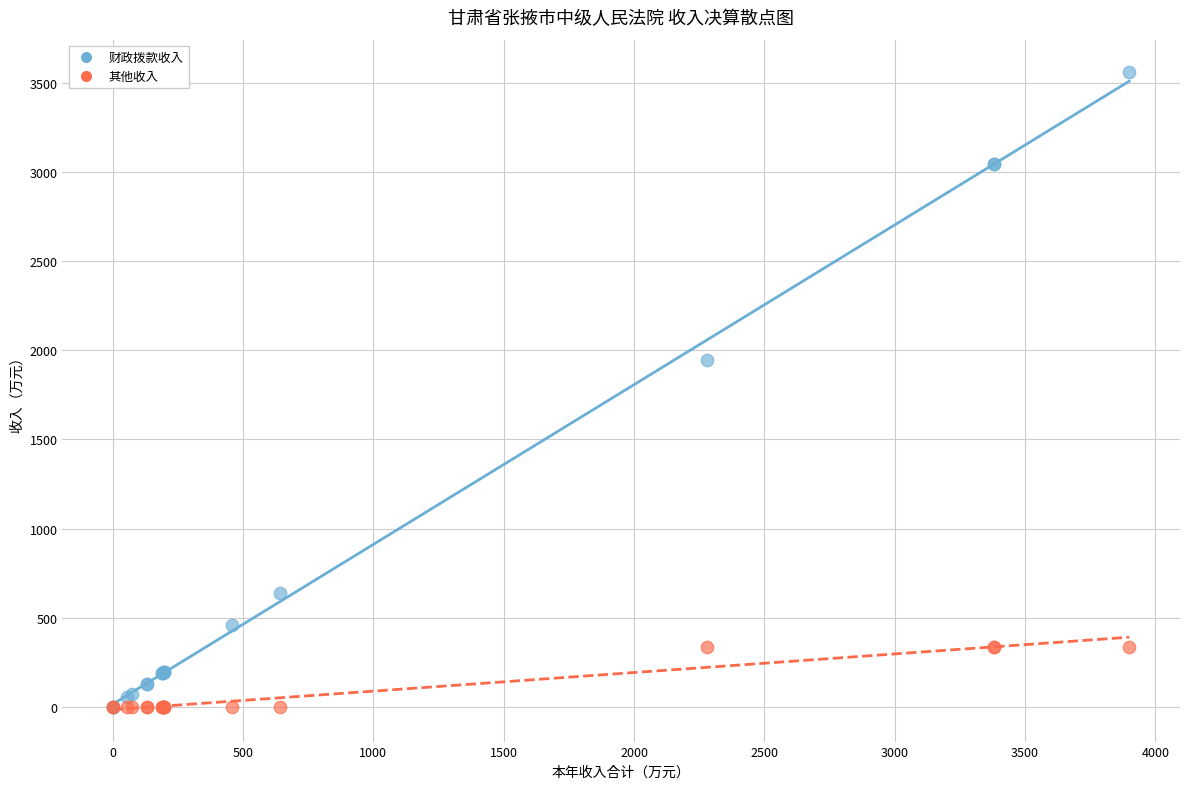

In the 财政拨款收入 series, what Y value is closest to 1782?

1943.6